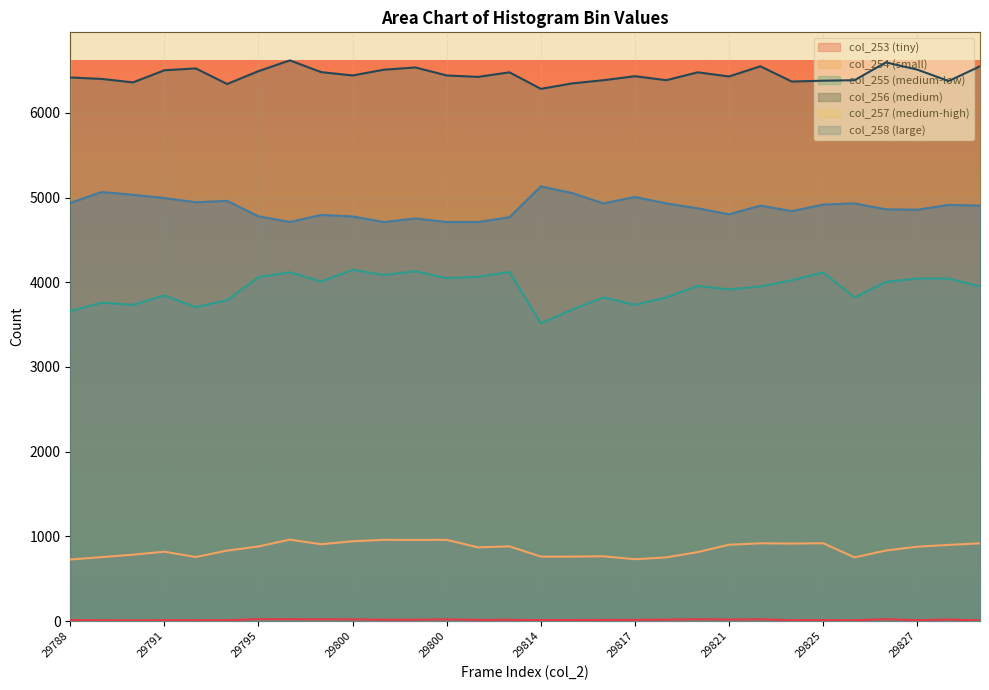

Reading left to right, what are all the values shown in this chart?

col_253: 29788=13	29789=11	29790=9	29791=12	29792=11	29793=12	29795=24	29796=23	29797=22	29800=21	29801=16	29802=17	29800=21	29803=15	29805=16	29814=13	29815=14	29819=15	29817=15	29819=18	29820=23	29821=19	29823=22	29824=12	29825=13	29819=11	29826=23	29827=12	29822=19	29823=9
col_254: 29788=728	29789=756	29790=785	29791=820	29792=757	29793=833	29795=882	29796=962	29797=908	29800=943	29801=960	29802=959	29800=960	29803=871	29805=883	29814=762	29815=762	29819=766	29817=731	29819=753	29820=815	29821=902	29823=919	29824=916	29825=920	29819=753	29826=834	29827=879	29822=900	29823=919
col_255: 29788=3659	29789=3760	29790=3733	29791=3844	29792=3706	29793=3789	29795=4061	29796=4118	29797=4009	29800=4147	29801=4086	29802=4130	29800=4049	29803=4064	29805=4121	29814=3515	29815=3678	29819=3821	29817=3734	29819=3821	29820=3958	29821=3915	29823=3950	29824=4024	29825=4116	29819=3821	29826=4004	29827=4044	29822=4044	29823=3950
col_256: 29788=6417	29789=6400	29790=6359	29791=6502	29792=6524	29793=6340	29795=6492	29796=6619	29797=6480	29800=6441	29801=6509	29802=6535	29800=6441	29803=6424	29805=6478	29814=6283	29815=6347	29819=6385	29817=6432	29819=6385	29820=6478	29821=6429	29823=6549	29824=6369	29825=6379	29819=6385	29826=6595	29827=6510	29822=6375	29823=6549
col_257: 29788=7469	29789=7361	29790=7210	29791=7215	29792=7267	29793=7284	29795=7160	29796=7086	29797=7187	29800=7152	29801=7161	29802=7217	29800=7152	29803=7120	29805=7150	29814=7336	29815=7227	29819=7194	29817=7196	29819=7319	29820=7150	29821=7142	29823=7065	29824=7166	29825=7091	29819=7194	29826=7156	29827=7143	29822=7101	29823=7065
col_258: 29788=4937	29789=5065	29790=5033	29791=4994	29792=4944	29793=4961	29795=4778	29796=4712	29797=4795	29800=4777	29801=4711	29802=4753	29800=4711	29803=4711	29805=4768	29814=5132	29815=5053	29819=4931	29817=5007	29819=4931	29820=4873	29821=4802	29823=4905	29824=4840	29825=4917	29819=4931	29826=4861	29827=4856	29822=4913	29823=4905